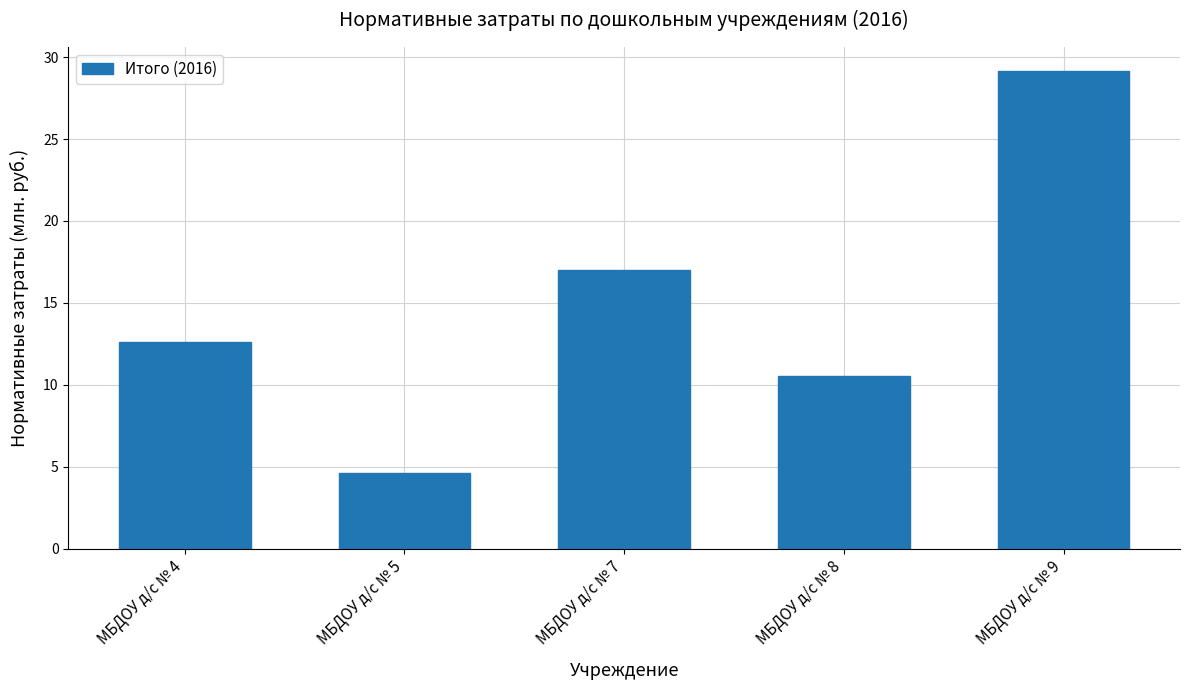

Is it true that the value at МБДОУ д/с № 5 is 7.3?

False